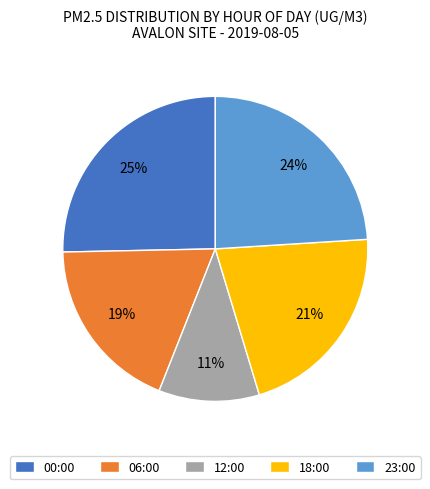

How many slices are in this pie chart?

5